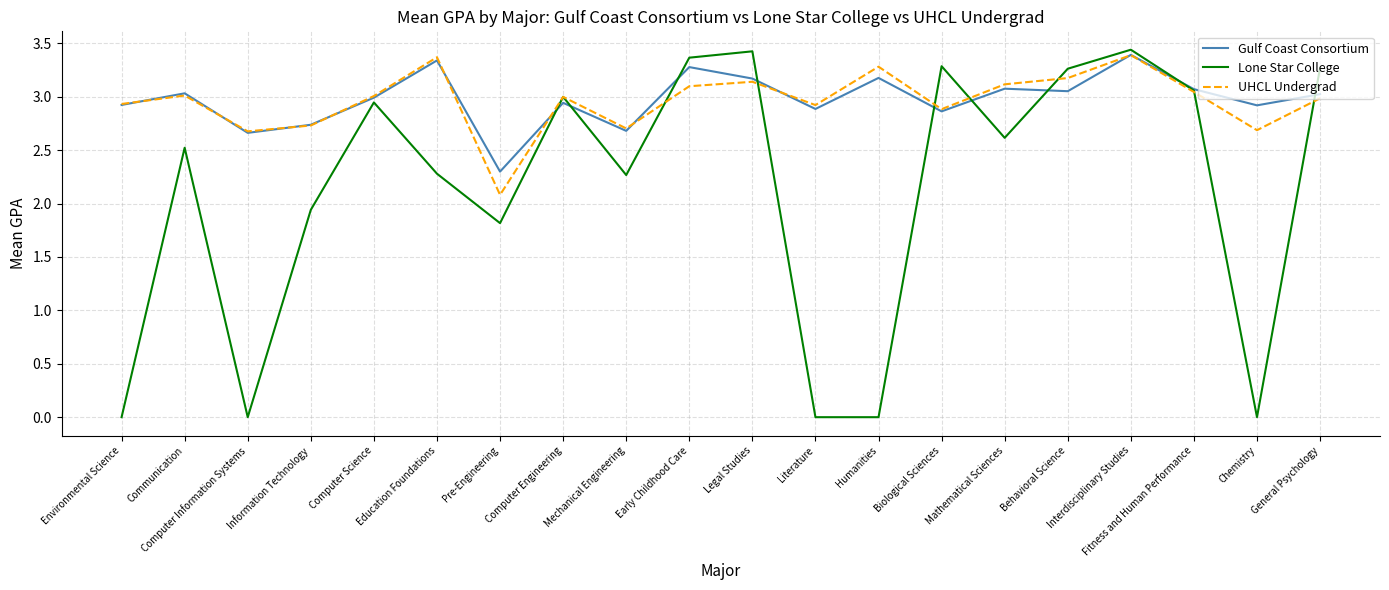

Does the chart display data point markers on the line(s)?

No